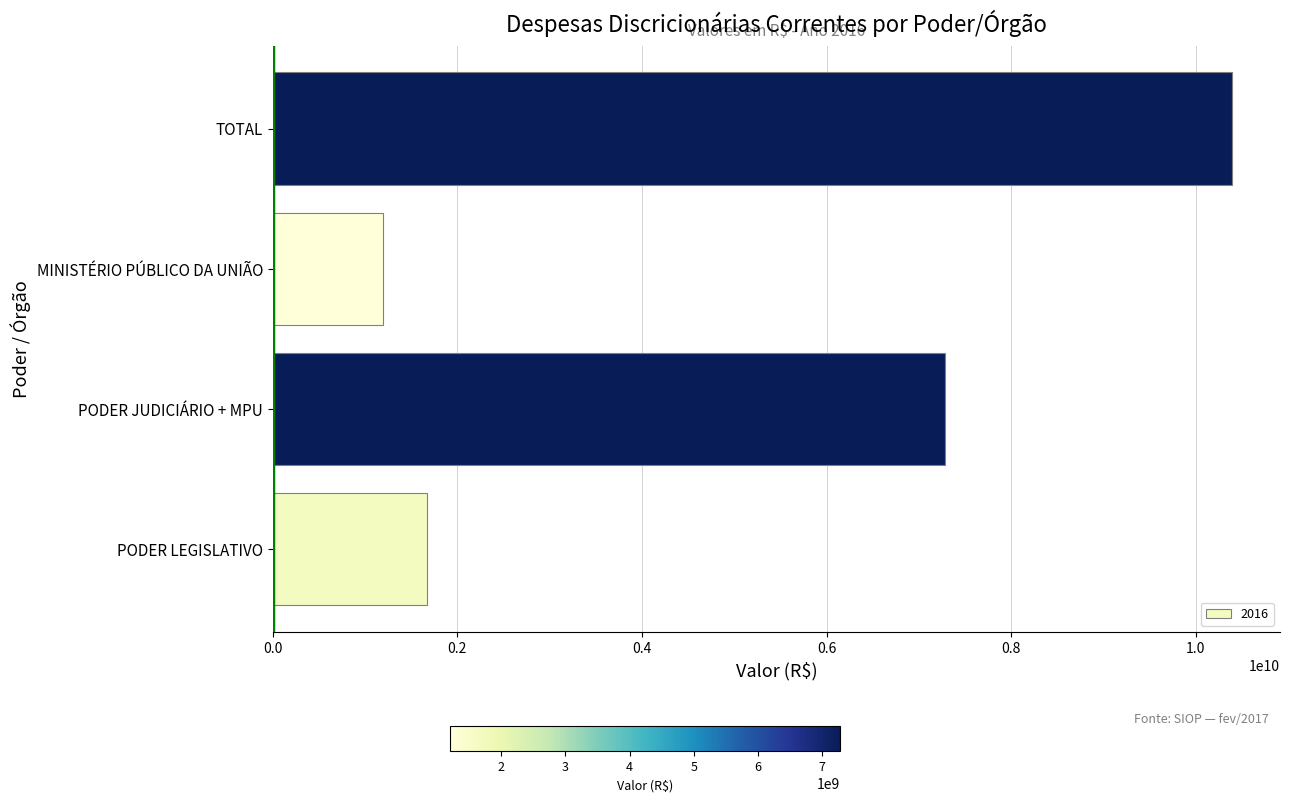

List the labels in order of value, largest first.

TOTAL, PODER JUDICIÁRIO + MPU, PODER LEGISLATIVO, MINISTÉRIO PÚBLICO DA UNIÃO